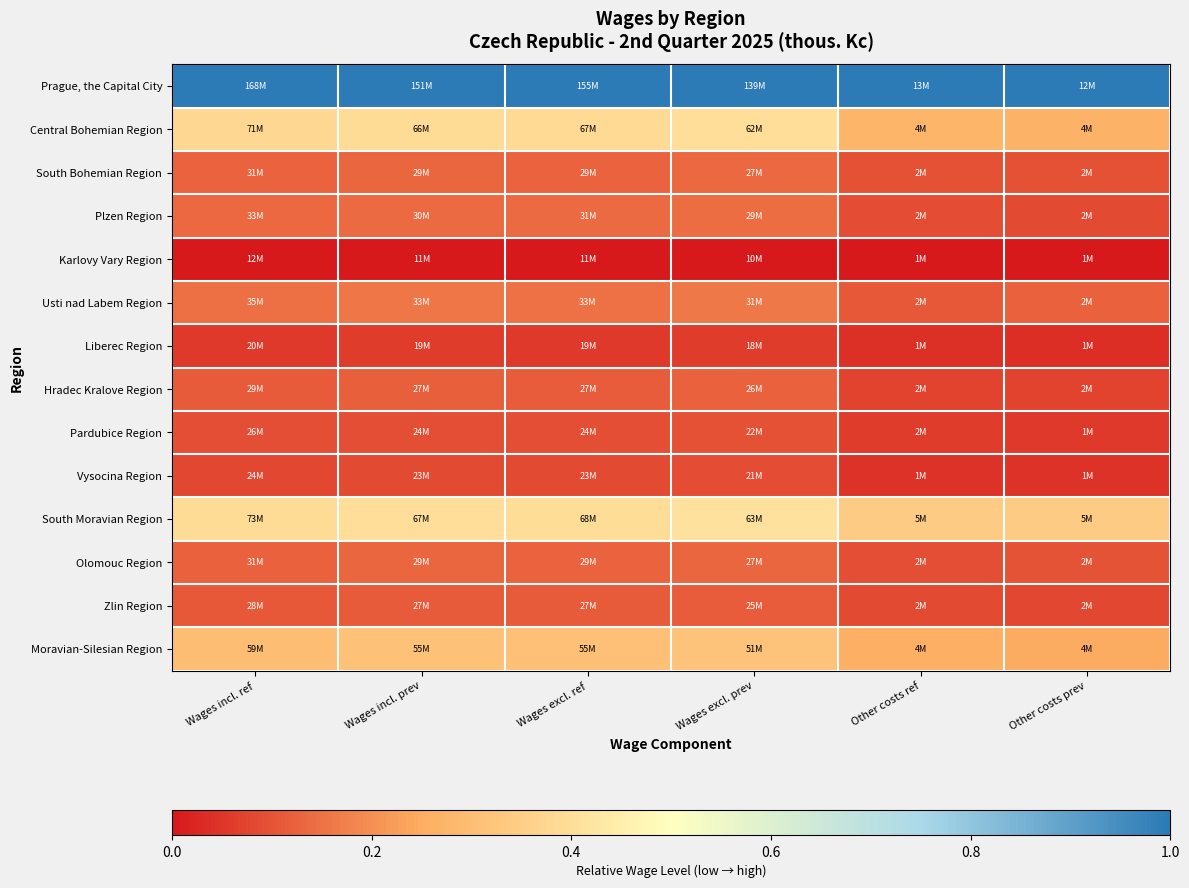

Which series has the widest spread of values?

Central Bohemian Region